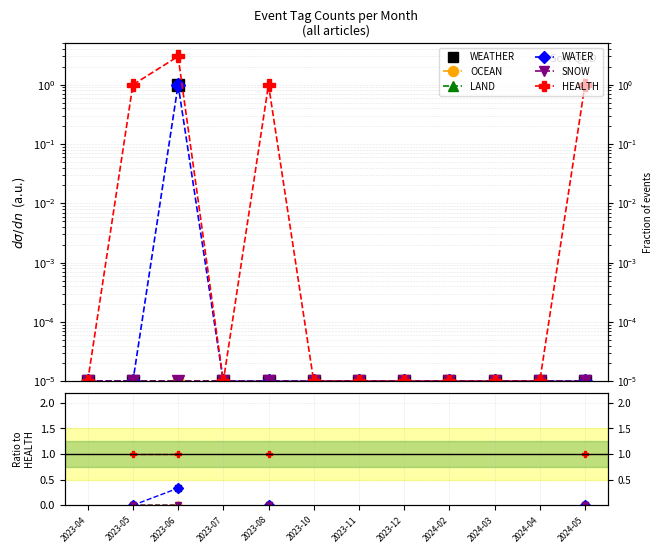

How many lines are shown in the chart?

6